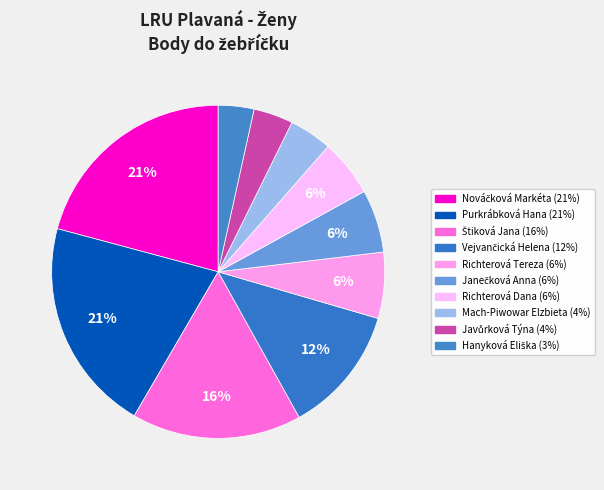

What percentage is the Štiková Jana slice, to the nearest percent?

16%